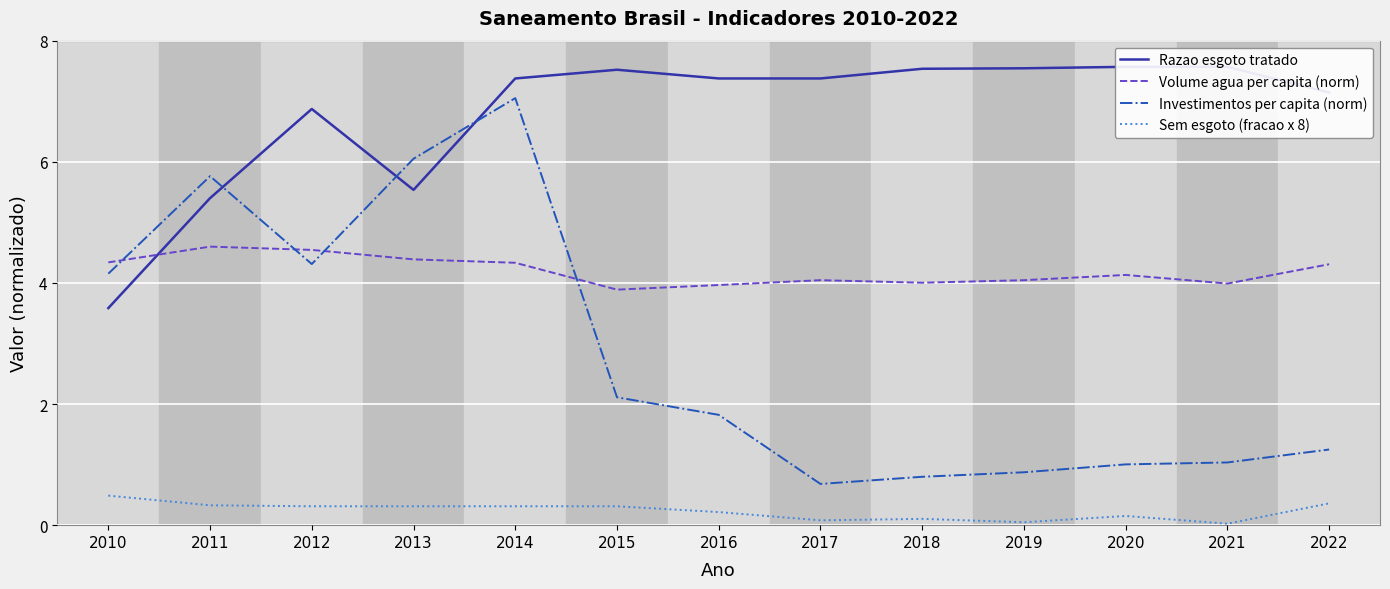

Where is Sem esgoto (fracao x 8) nearest to the value 0?

2021